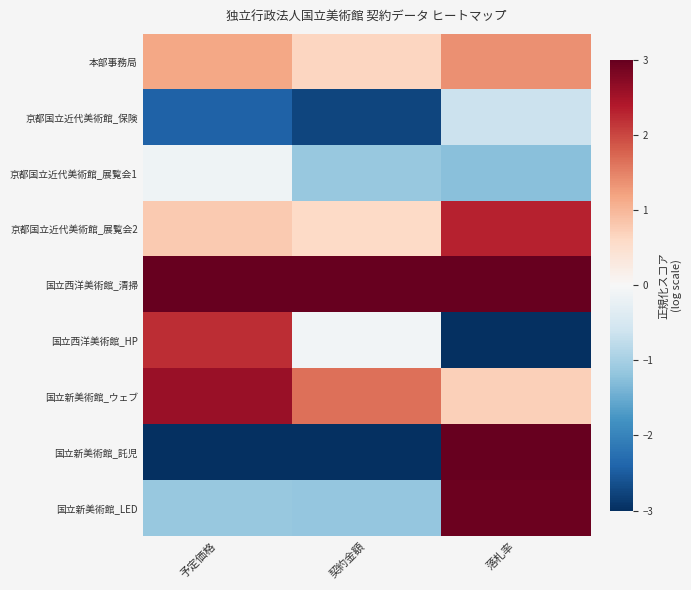

At which category is the sum across all series the highest?

落札率